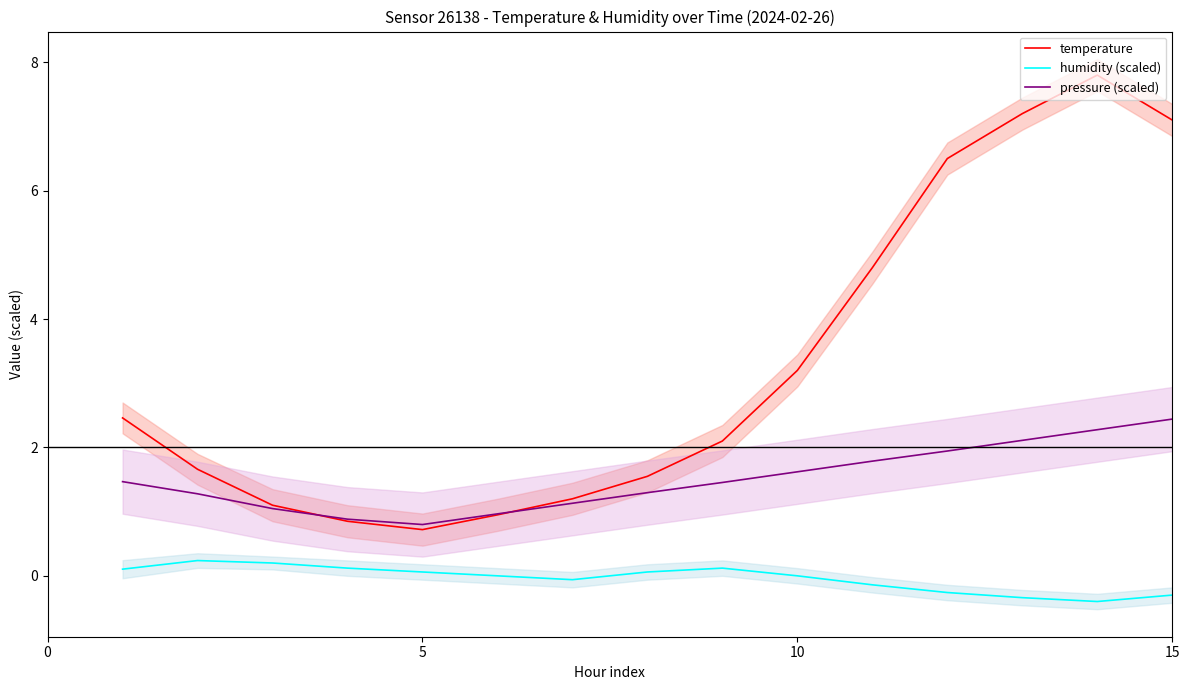

In humidity (scaled), how many points are lower than both neighbors (excluding endpoints)?

2